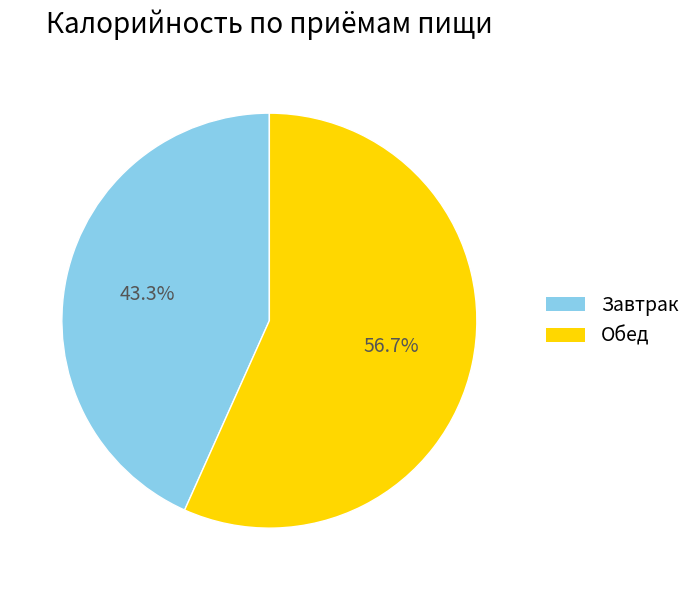

Is there any slice that represents more than half of the pie?

Yes